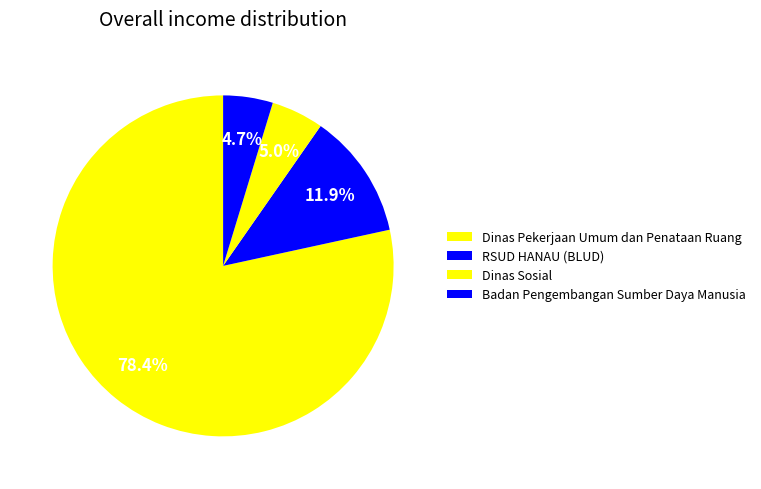

Is Dinas Sosial the majority of the pie?

No